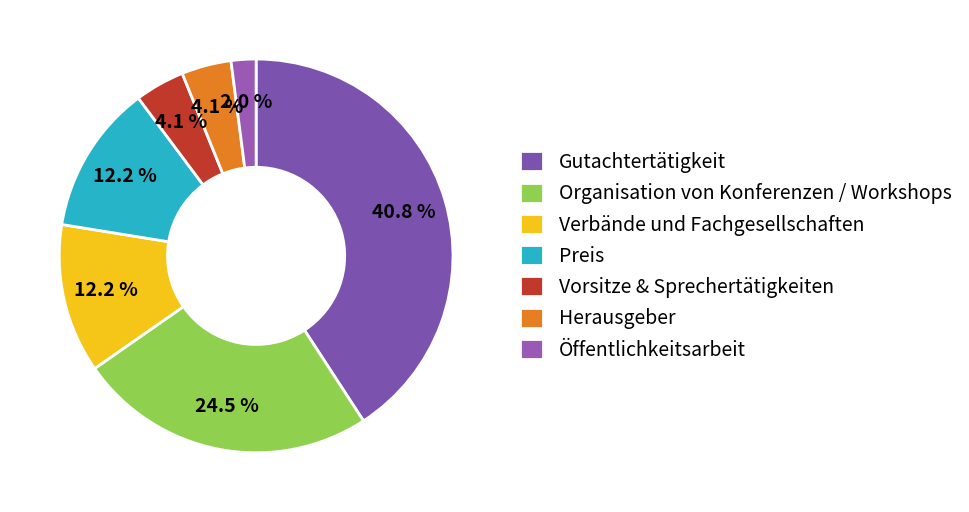

Does Verbände und Fachgesellschaften account for over 50% of the chart?

No